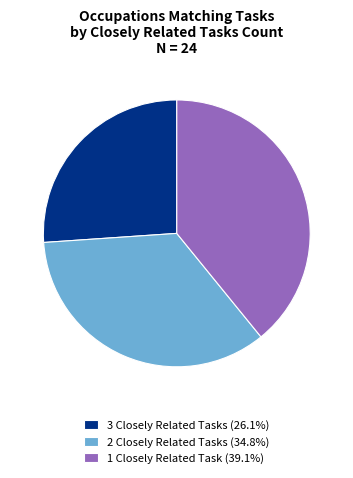

Does 1 Closely Related Task (39.1%) account for over 50% of the chart?

No